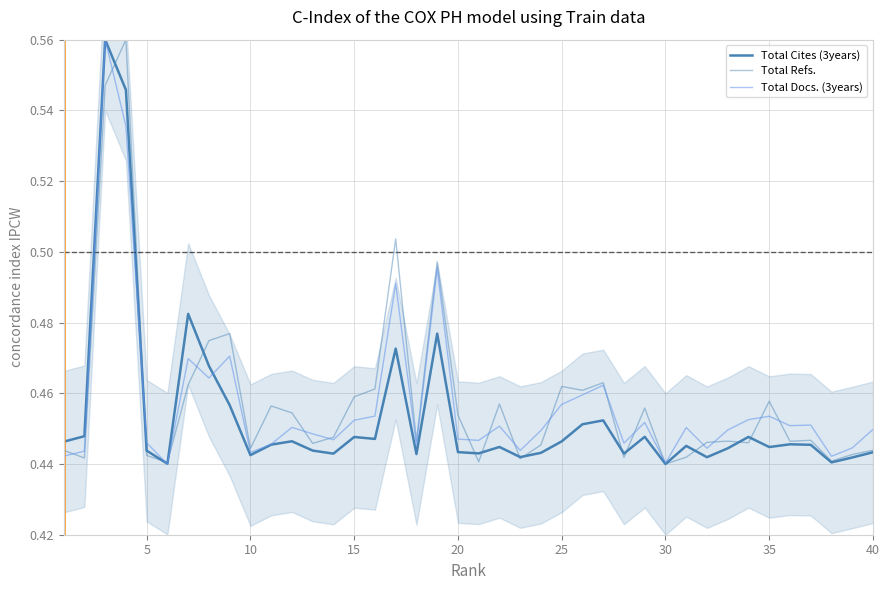

Read the Total Cites (3years) value at 30.

0.4